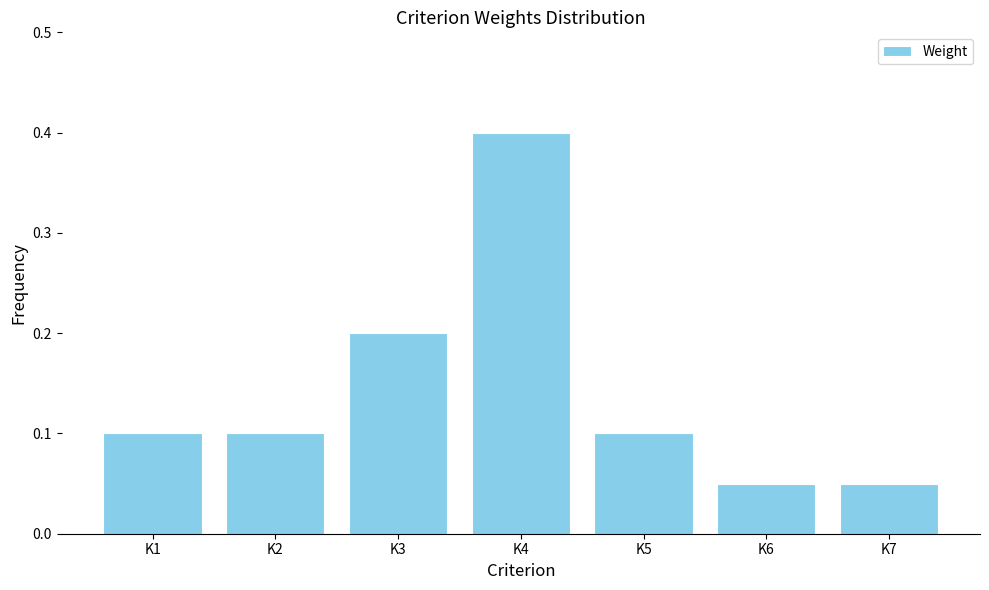

True or false: the data shows 0.1 at K5.

True